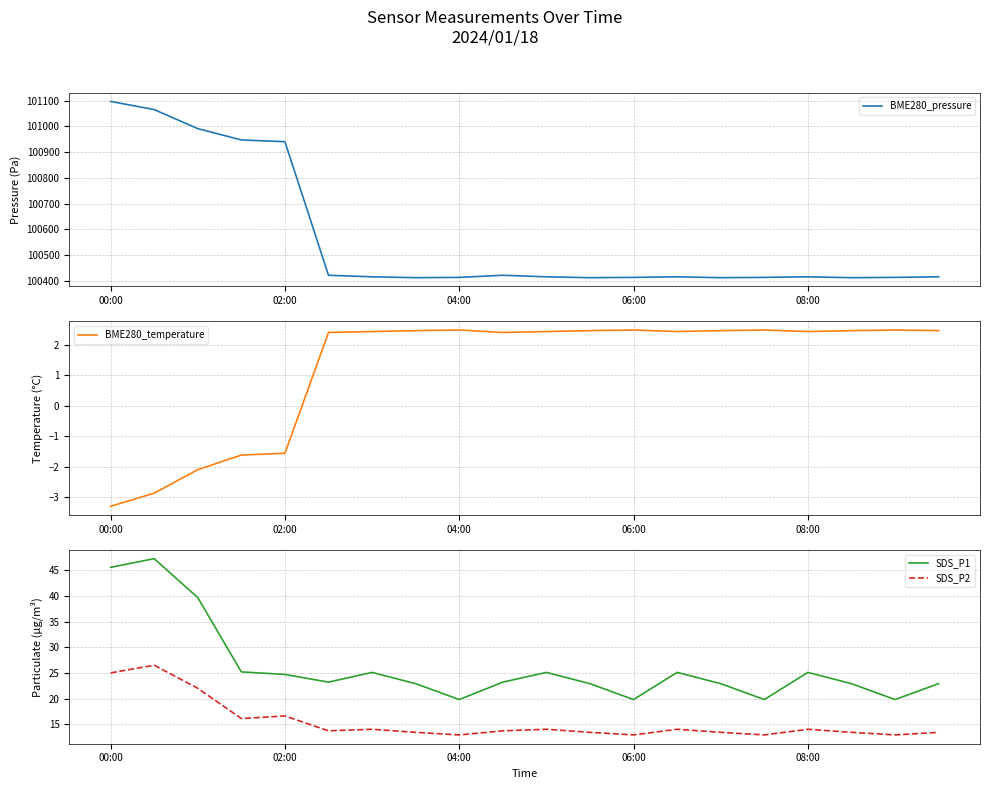

Which series has the largest range (max minus min)?

BME280_pressure